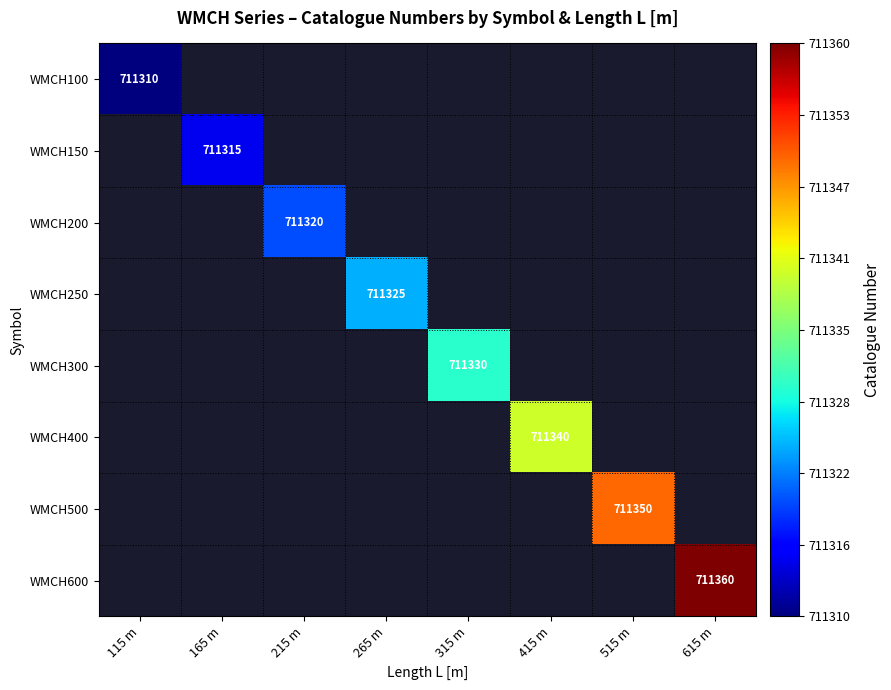

The value of WMCH500 at 515 m is 711350. True or false?

True